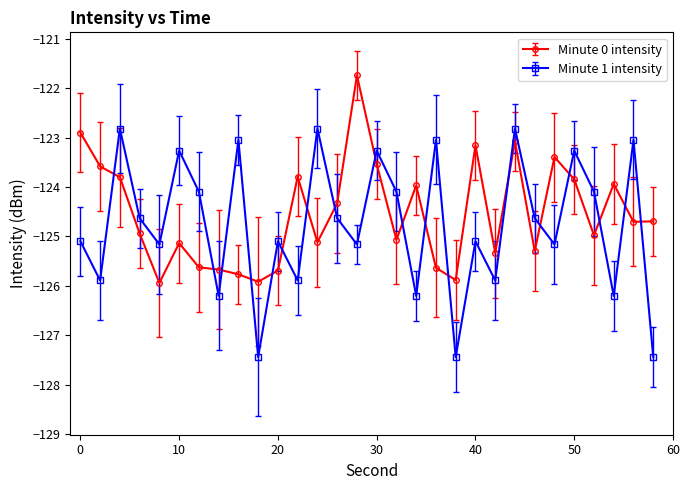

True or false: Minute 1 intensity has more than 2 interior local peaks.

True